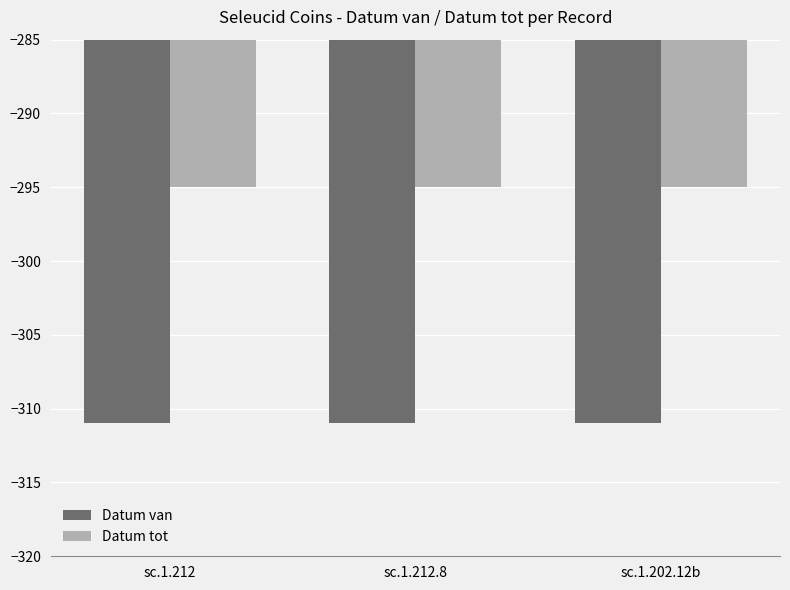

Are the bars grouped side by side (vs. stacked)?

Yes